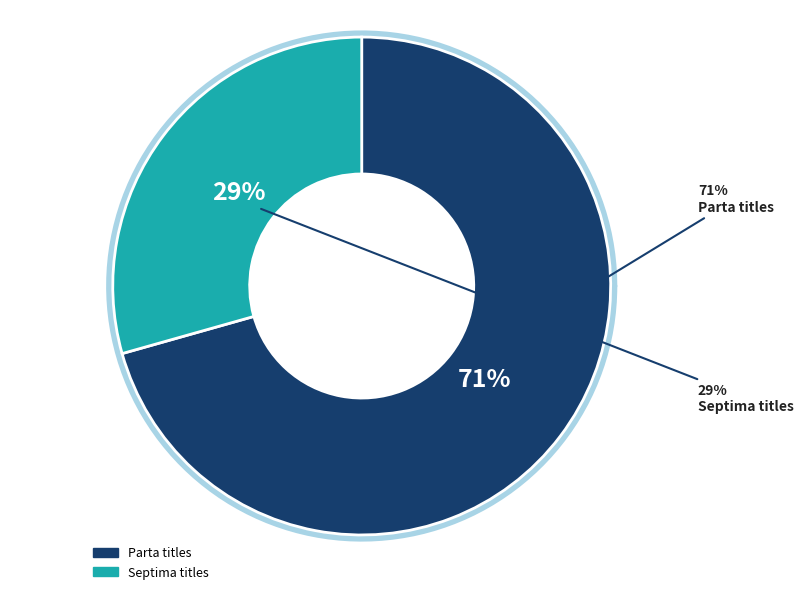

Is it true that Výchova k občanství ZŠP (Septima 2) is 33% of the pie?

False